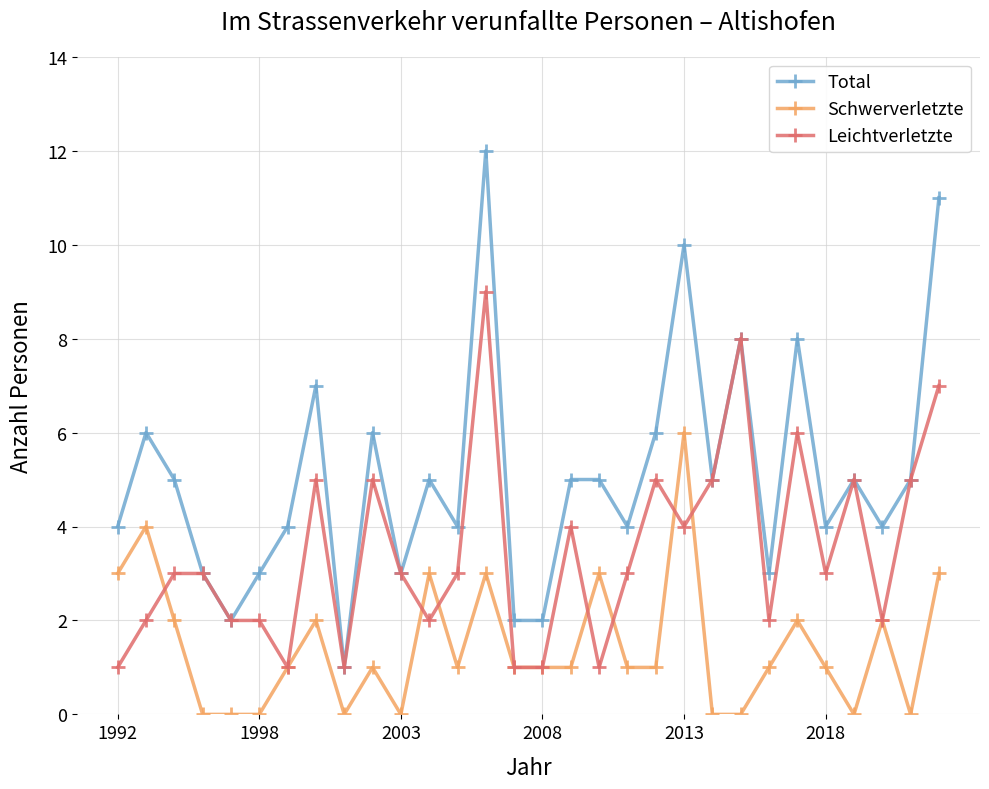

After their last crossing, which series has the higher values: Leichtverletzte or Schwerverletzte?

Leichtverletzte